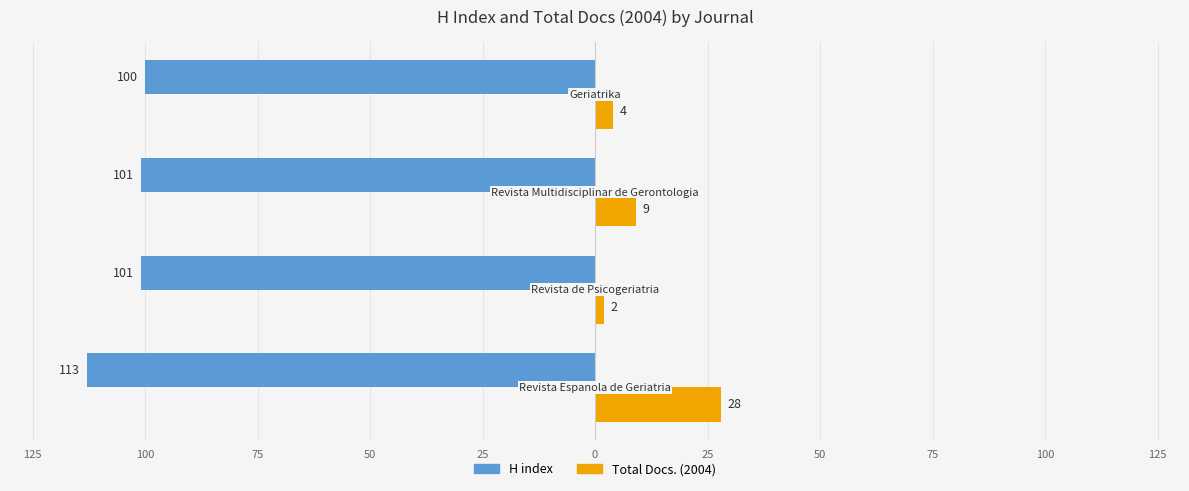

What are all the series names shown in the legend?

H index, Total Docs. (2004)